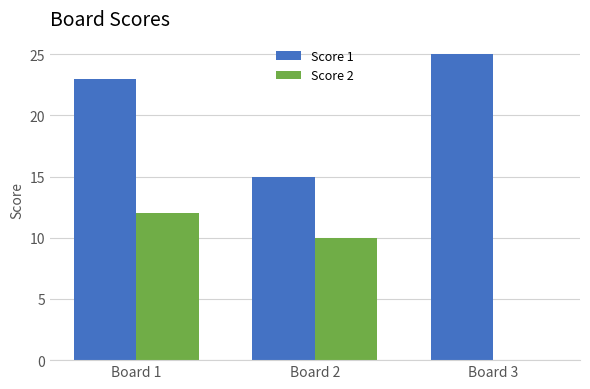

Are the bars horizontal?

No